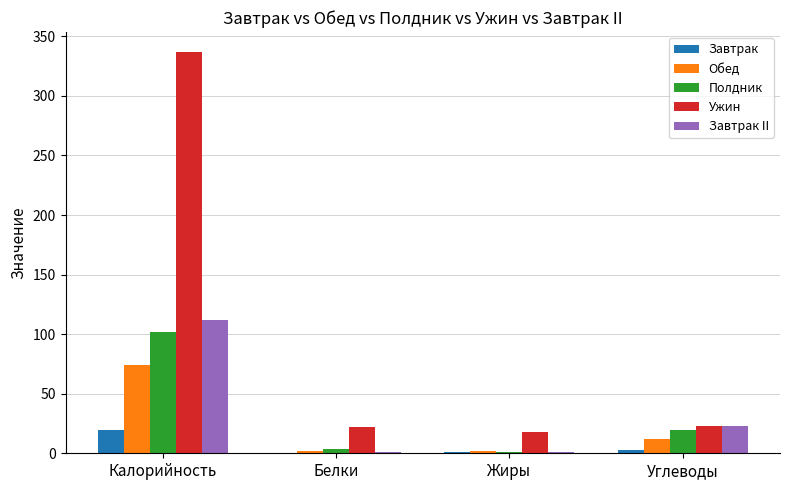

What is the sum of all Завтрак II values?

137.2